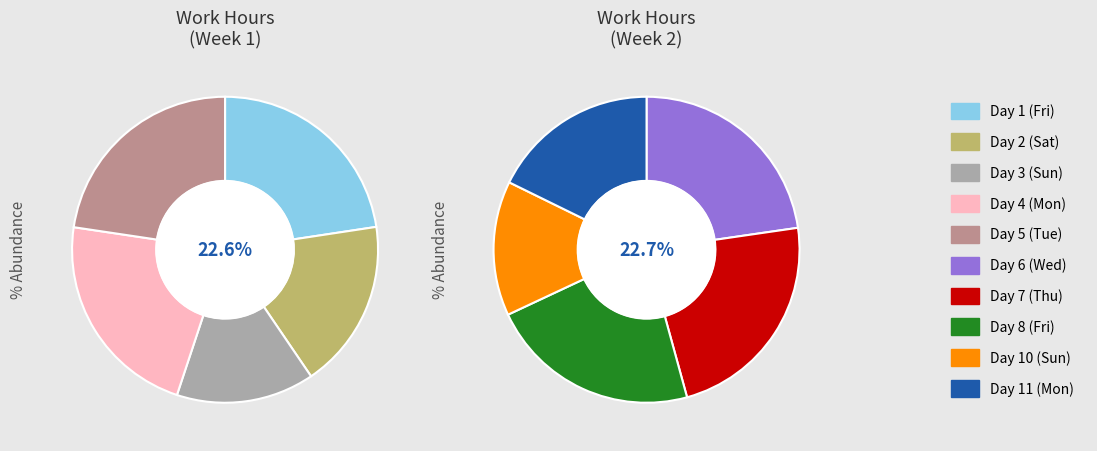

Is the sum of Day 7 (Thu) and Day 5 (Tue) greater than half?

No